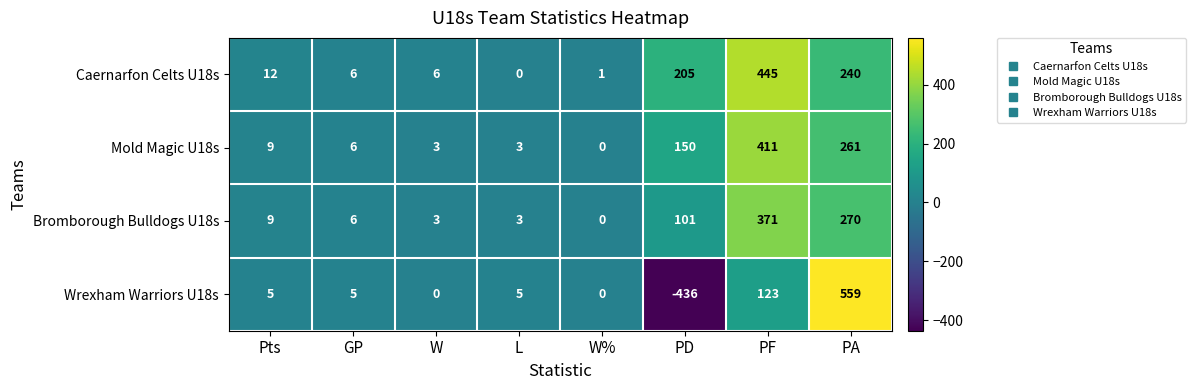

Rank the series by their maximum value, from highest to lowest.

Wrexham Warriors U18s, Caernarfon Celts U18s, Mold Magic U18s, Bromborough Bulldogs U18s